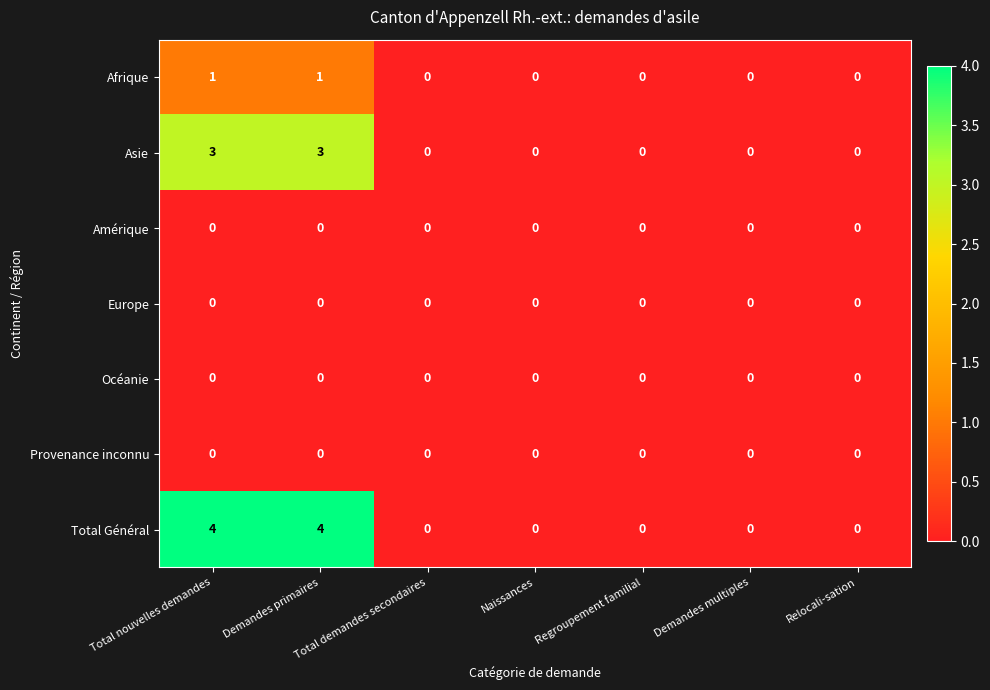

How many Total Général values are between 0 and 4?

7